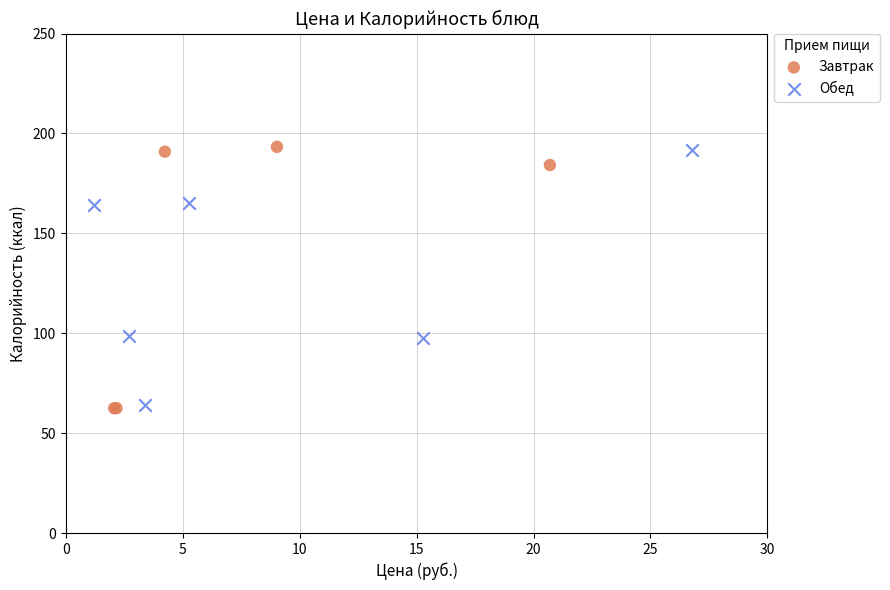

Which series has the widest spread of Y values?

Завтрак